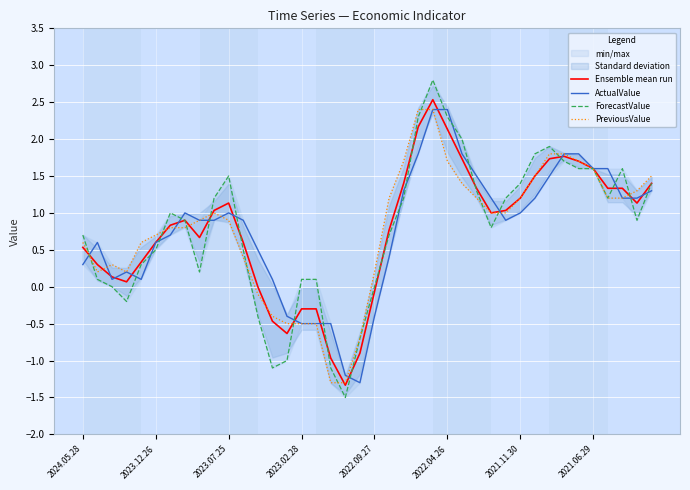

What is the highest value of the PreviousValue series?

2.4